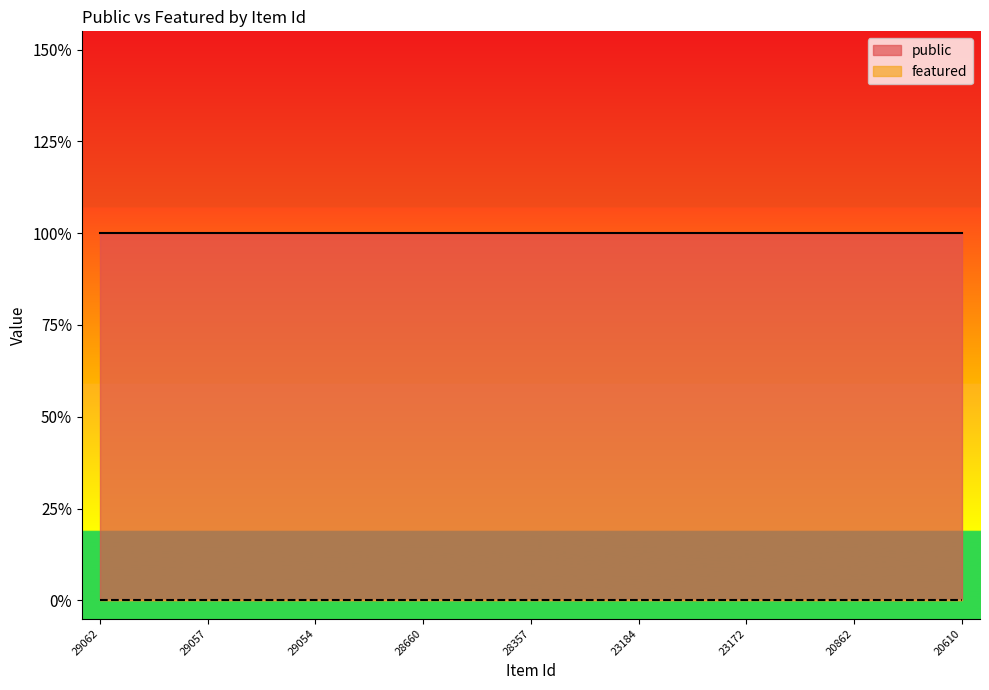

List the series in order of their overall mean, highest first.

public, featured